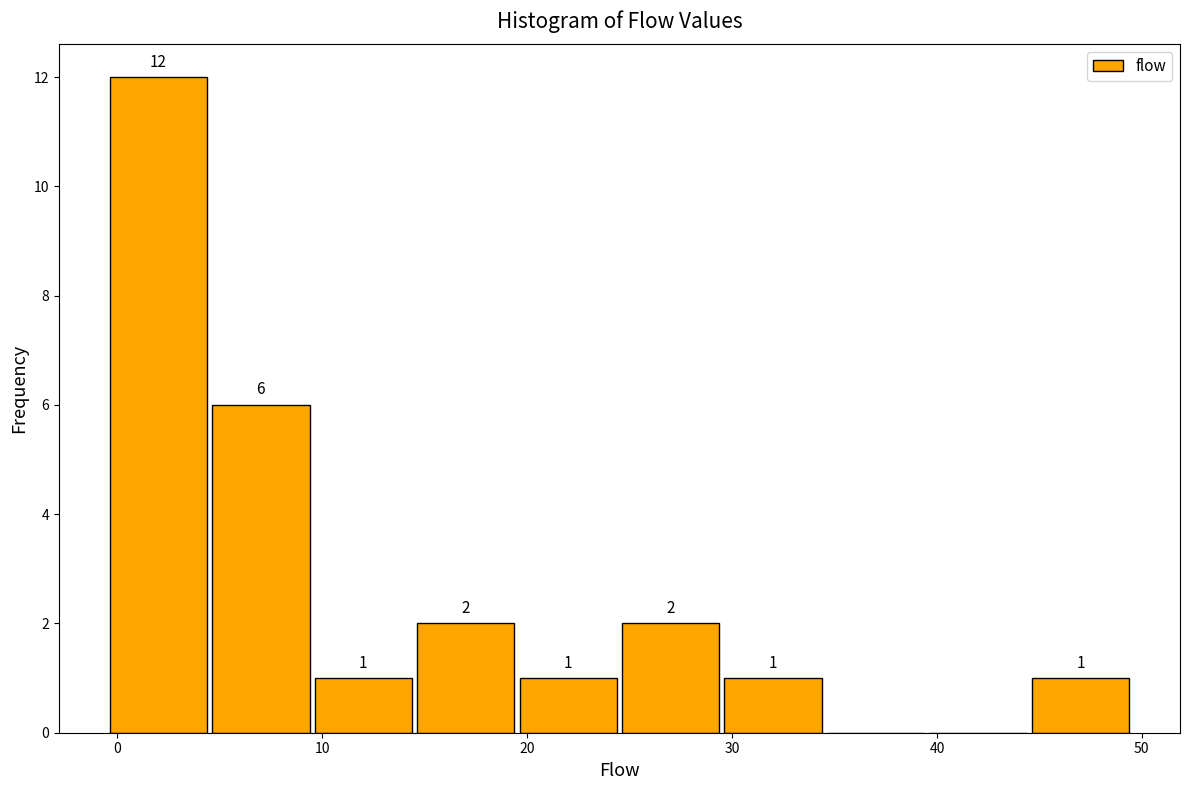

Over which range of the x-axis is the bar tallest?

-0.5 to 4.5